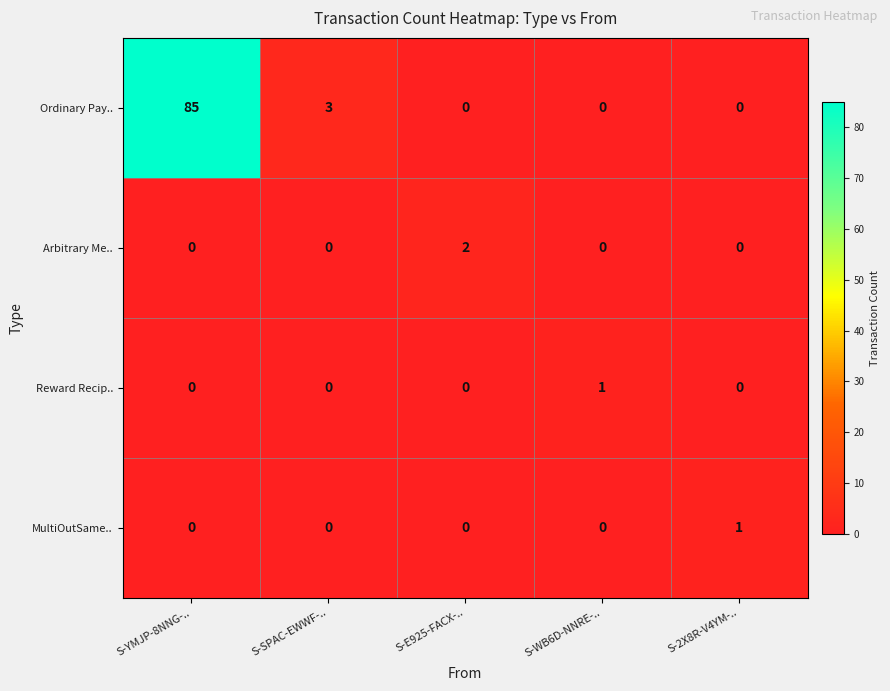

Count the Arbitrary Me.. values in the range 0 to 1.

4